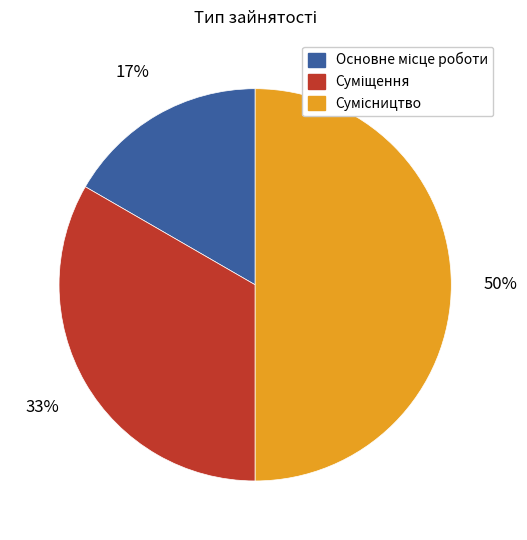

To the nearest percent, what is the average slice percentage?

33%